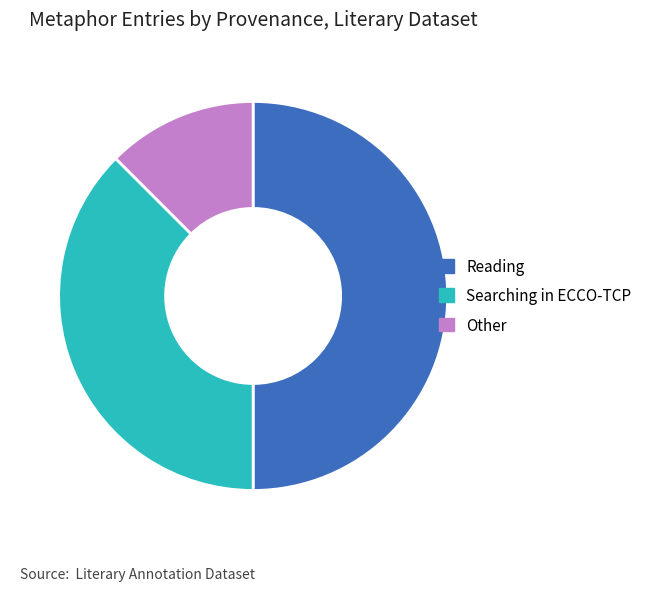

Is it true that Searching in ECCO-TCP is 29% of the pie?

False